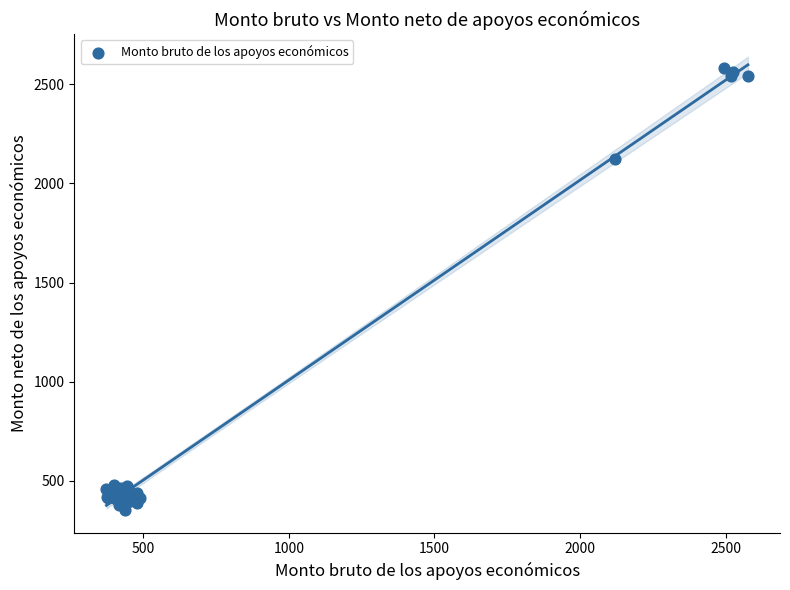

What Y value in the scatter plot is closest to 1466?

2122.2